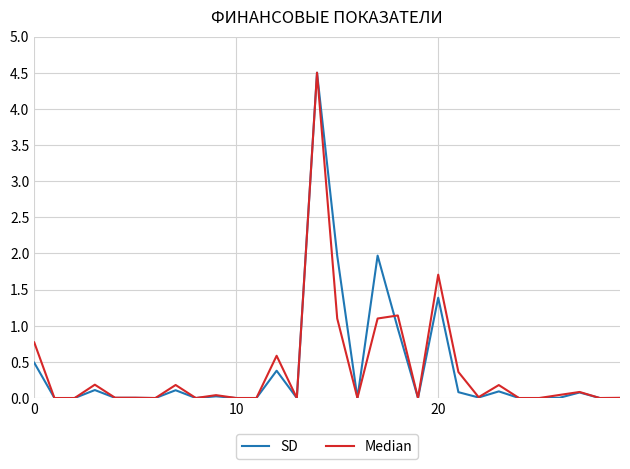

What is the highest value of the SD series?

4.5